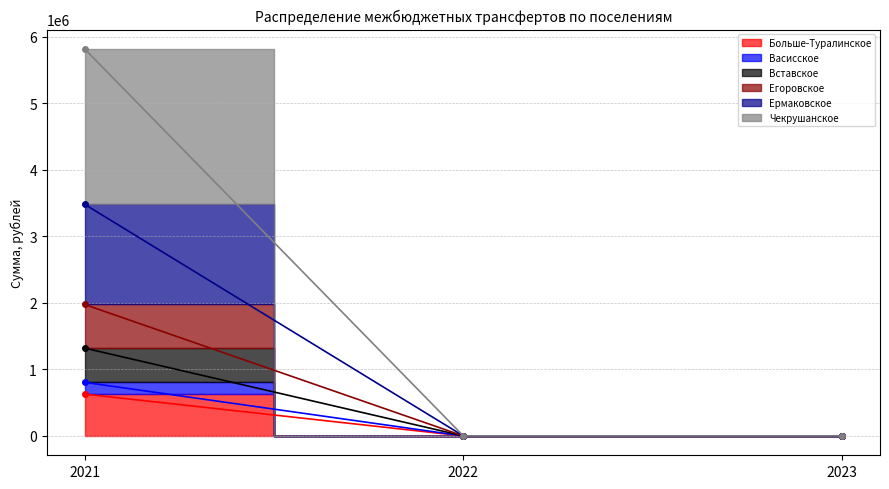

What is the greatest value displayed?

5817817.2